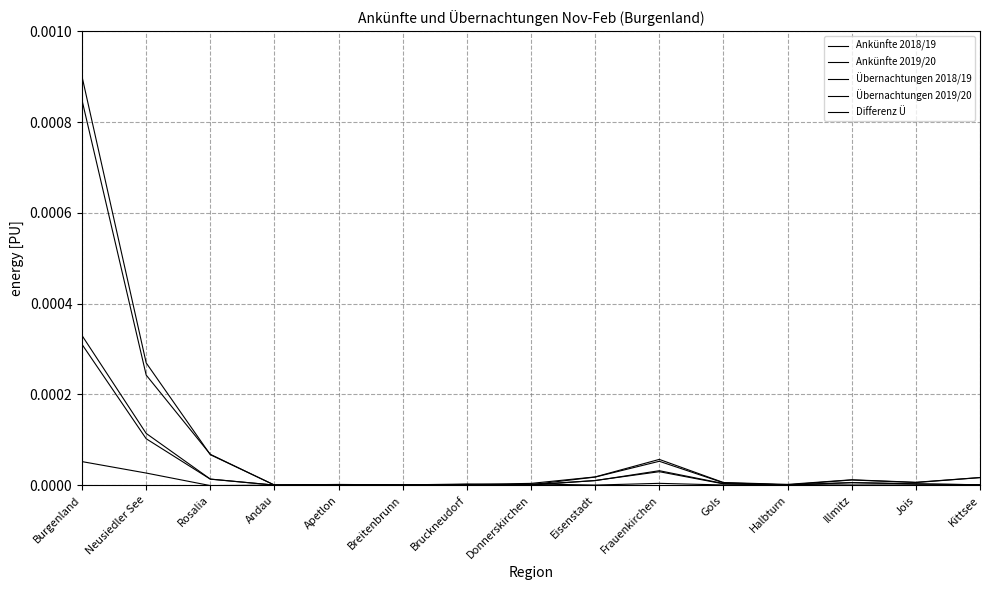

Which series has the largest total across all categories?

Übernachtungen 2019/20